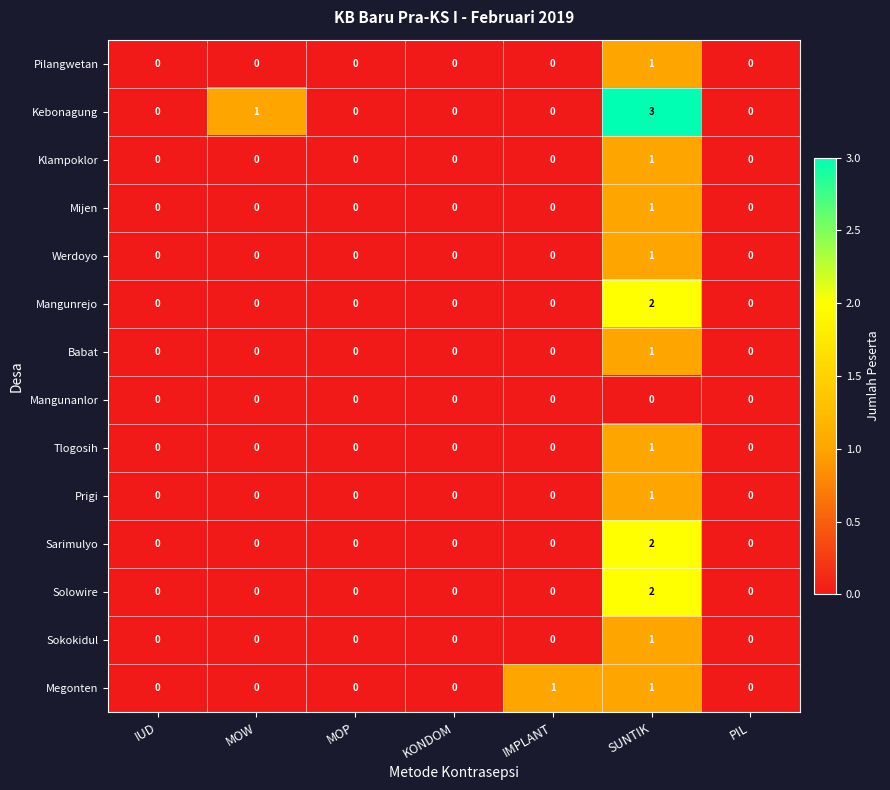

How many data points does each series have?

7